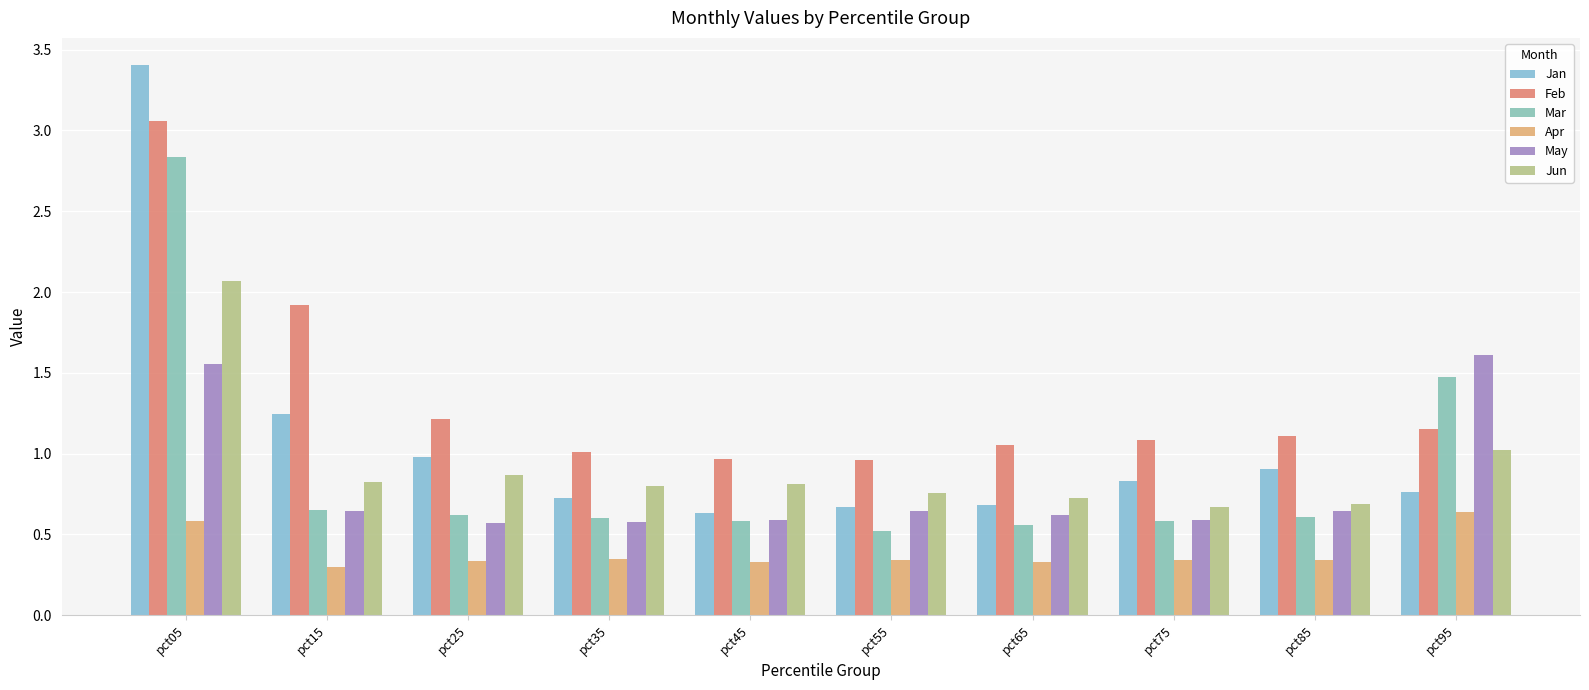

True or false: Jun has a value of 0.7 at pct65.

True